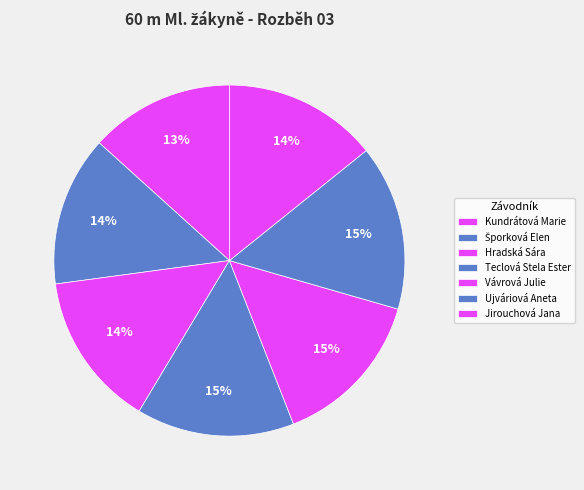

How many segments does this pie chart have?

7